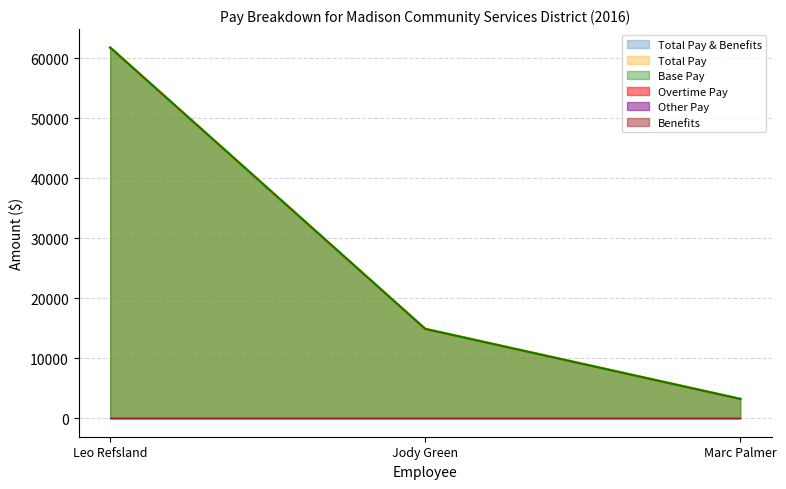

How many lines are shown in the chart?

6